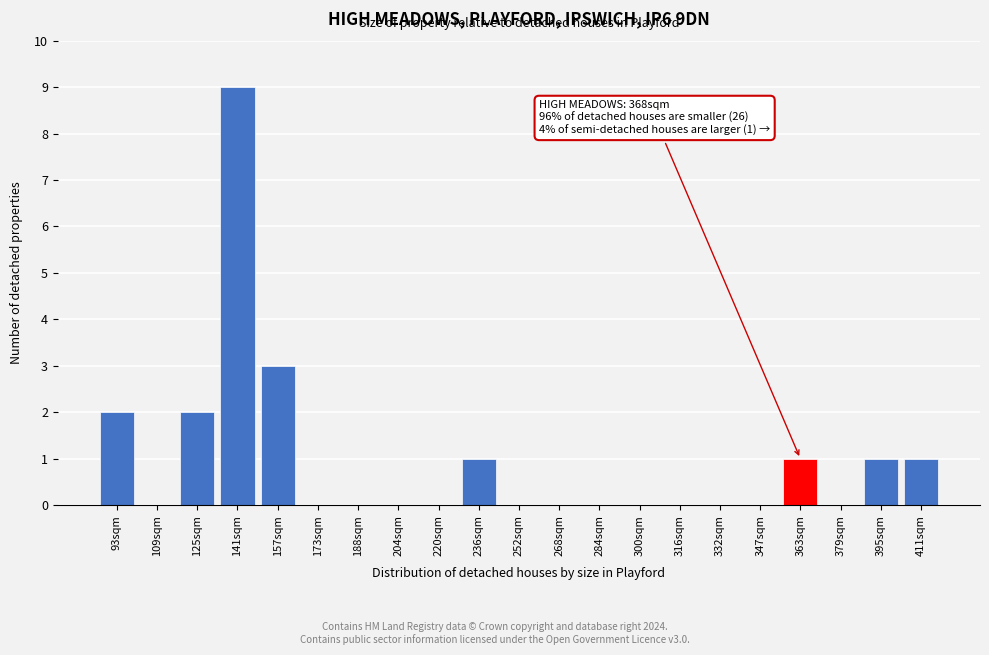

Reading right to left, transcribe all the data shown in this chart.

411sqm=1	395sqm=1	379sqm=0	363sqm=1	347sqm=0	332sqm=0	316sqm=0	300sqm=0	284sqm=0	268sqm=0	252sqm=0	236sqm=1	220sqm=0	204sqm=0	188sqm=0	173sqm=0	157sqm=3	141sqm=9	125sqm=2	109sqm=0	93sqm=2